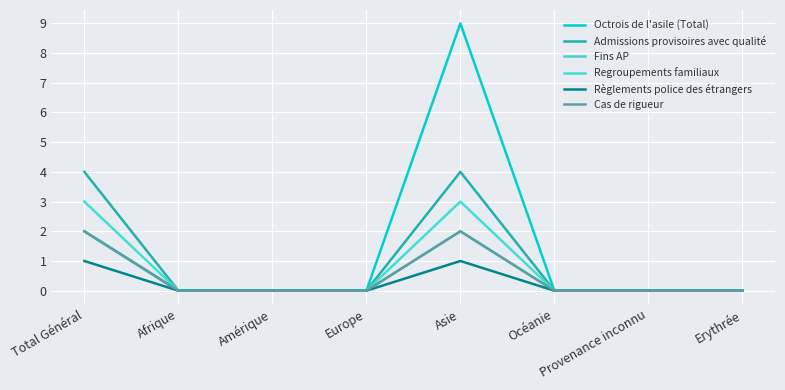

Which series has the largest range (max minus min)?

Octrois de l'asile (Total)